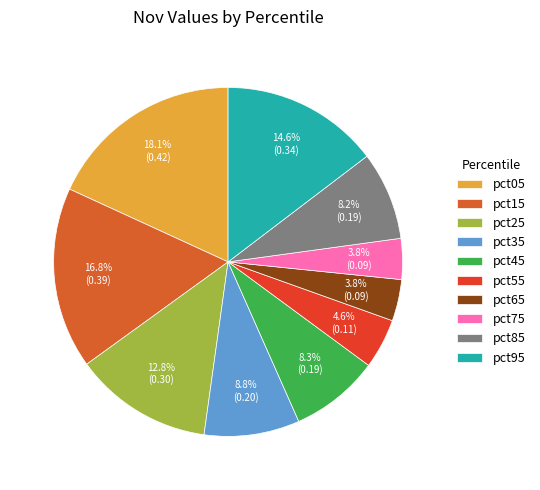

Count the number of slices in the pie.

10